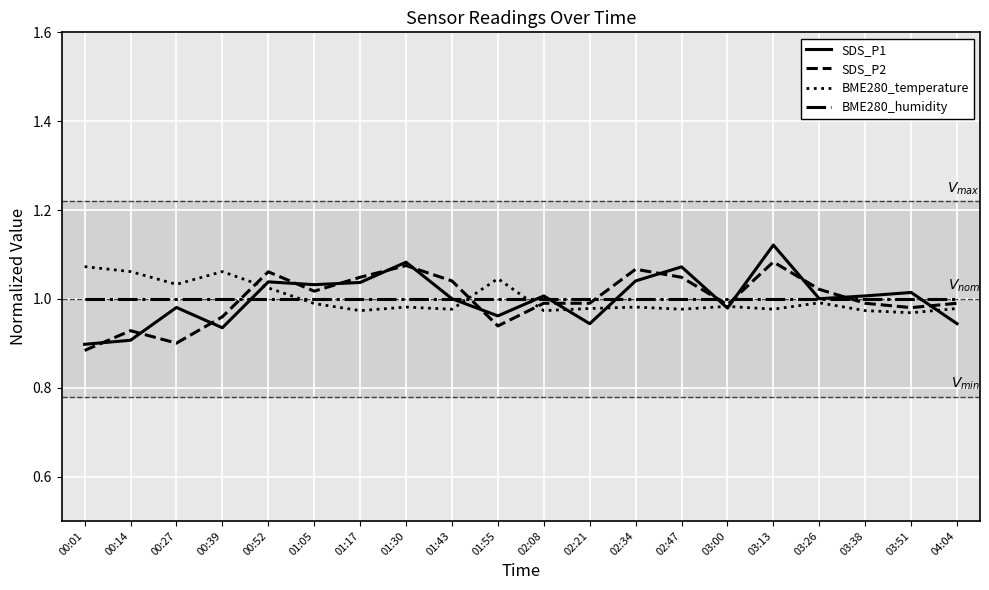

What position from the right is 00:39?

17